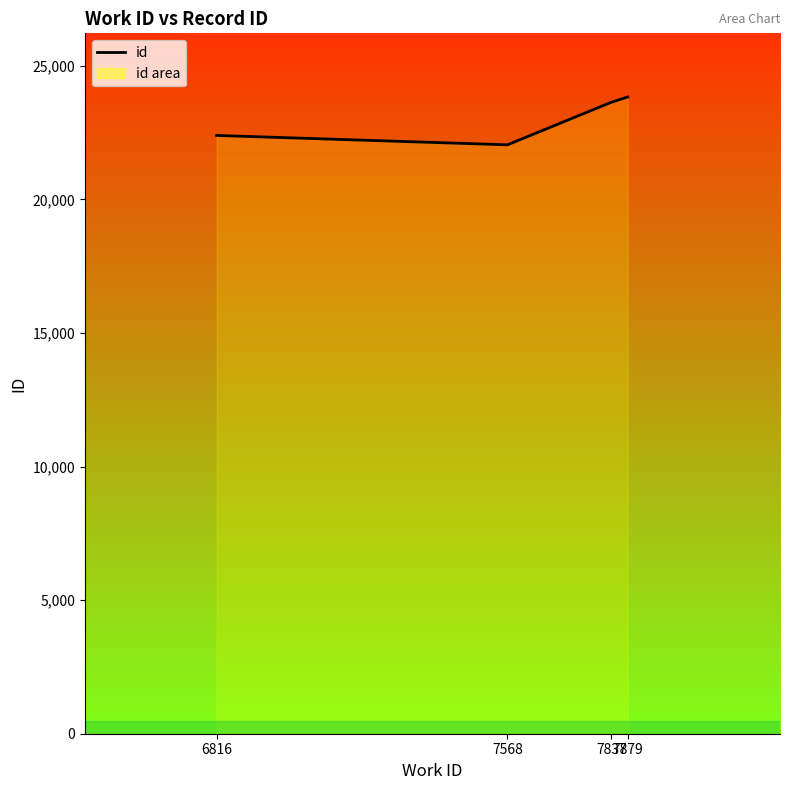

Which category has the highest value across all series?

7879